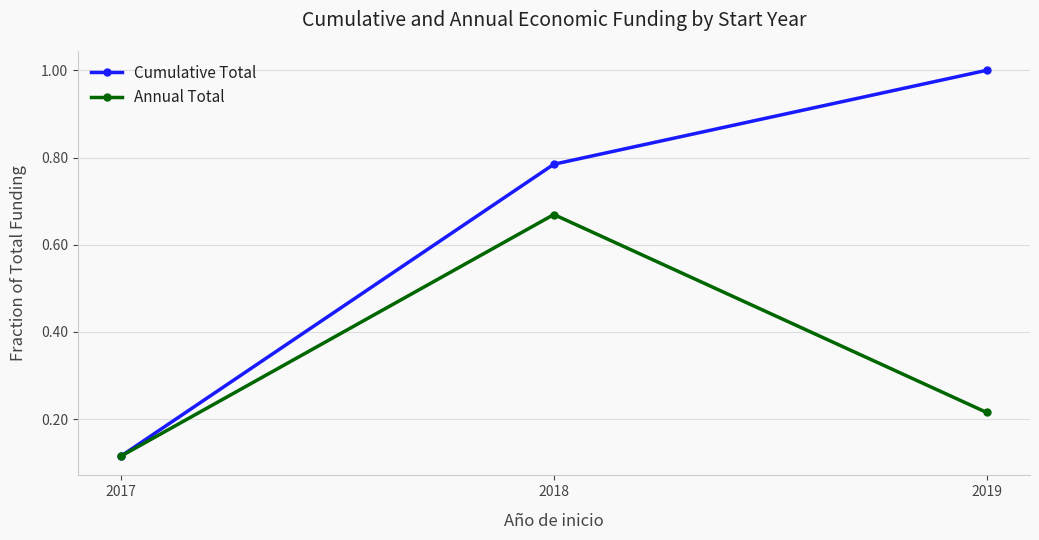

At how many categories does at least one series exceed 0?

3